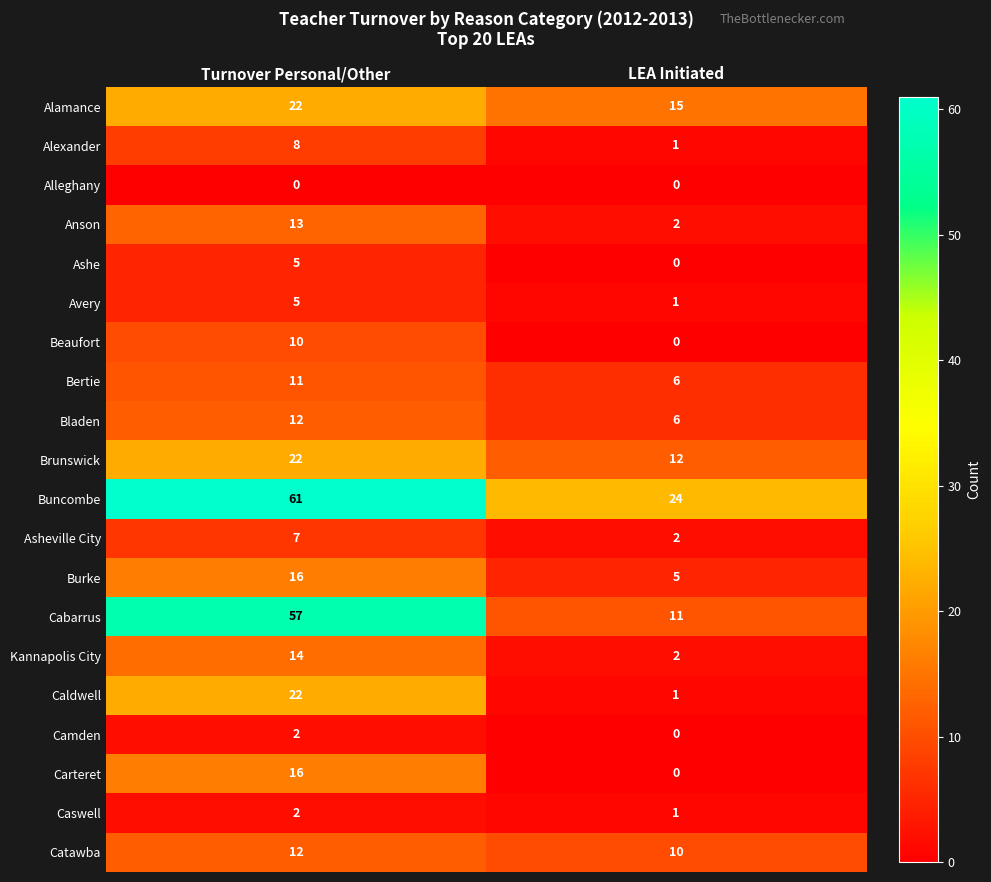

Which series changed the most between Turnover Personal/Other and LEA Initiated?

Cabarrus